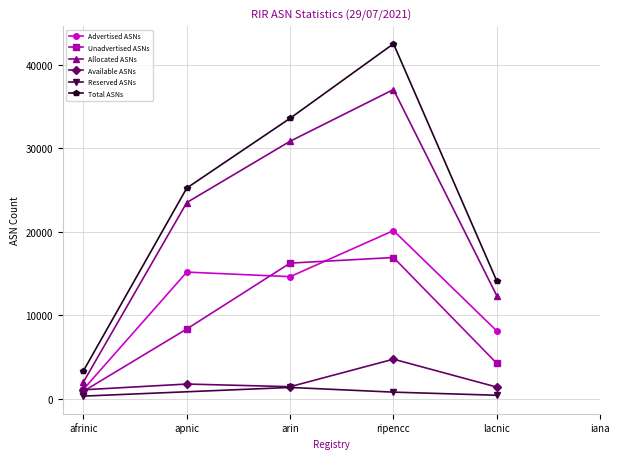

List the series in order of their peak value, lowest first.

Reserved ASNs, Available ASNs, Unadvertised ASNs, Advertised ASNs, Allocated ASNs, Total ASNs